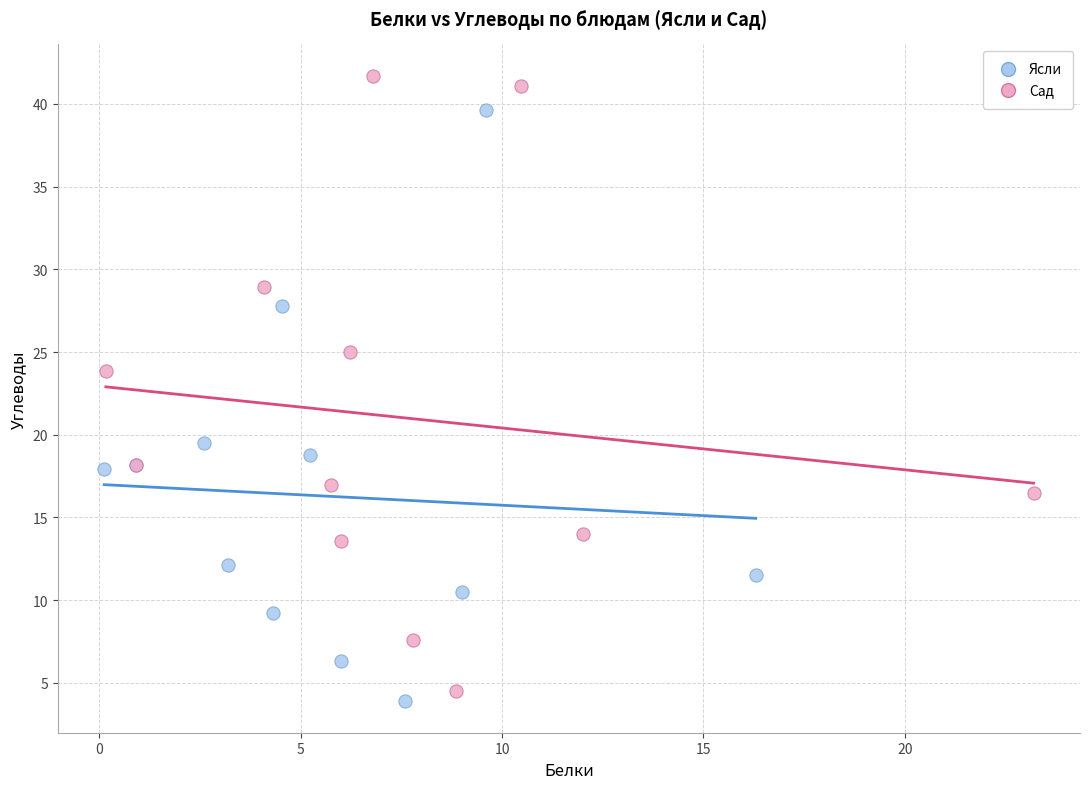

Which series contains the highest Y value?

Сад